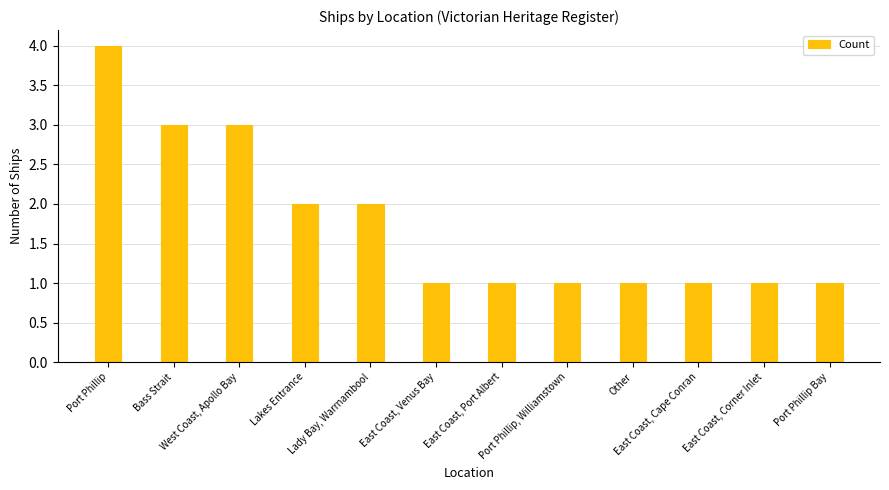

How many distinct data groups are displayed?

1